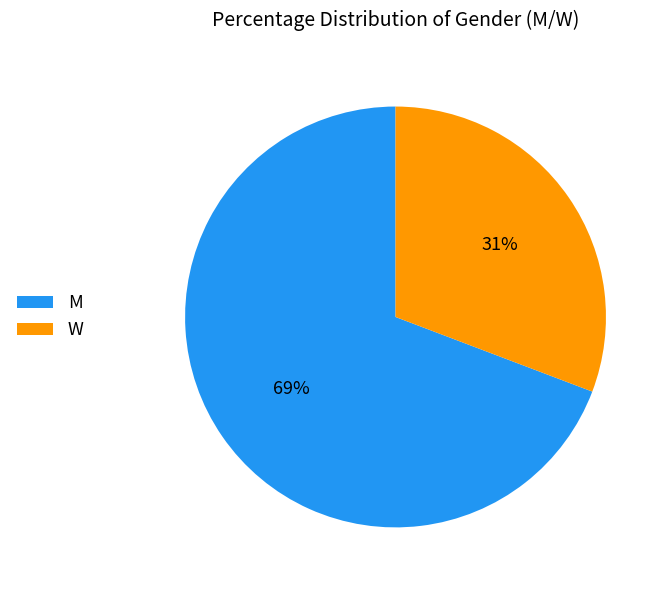

To the nearest percent, what is the combined percentage of W and M?

100%